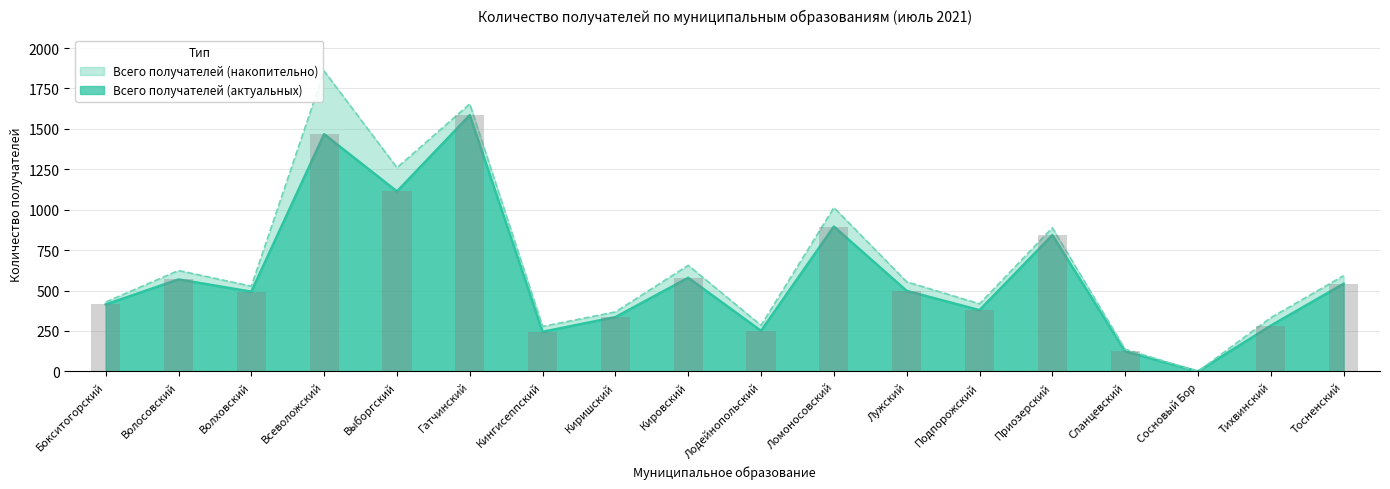

Reading left to right, list all the values displayed in this chart.

Всего получателей (накопительно): Бокситогорский=429	Волосовский=624	Волховский=527	Всеволожский=1857	Выборгский=1260	Гатчинский=1654	Кингисеппский=278	Киришский=368	Кировский=656	Лодейнопольский=285	Ломоносовский=1013	Лужский=554	Подпорожский=418	Приозерский=888	Сланцевский=137	Сосновый Бор=0	Тихвинский=332	Тосненский=592
Всего получателей (актуальных): Бокситогорский=414	Волосовский=569	Волховский=493	Всеволожский=1467	Выборгский=1113	Гатчинский=1585	Кингисеппский=245	Киришский=336	Кировский=579	Лодейнопольский=251	Ломоносовский=896	Лужский=498	Подпорожский=379	Приозерский=843	Сланцевский=124	Сосновый Бор=0	Тихвинский=283	Тосненский=542